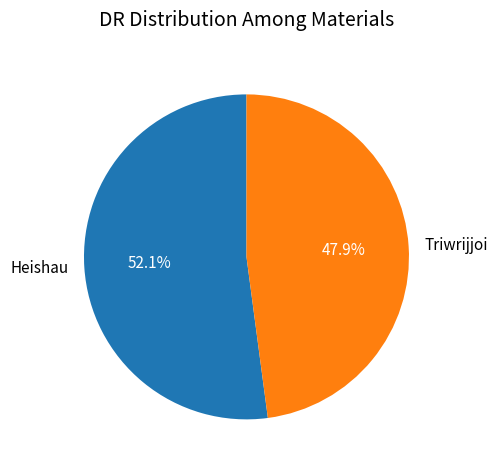

Which category has the biggest portion of the pie?

Heishau